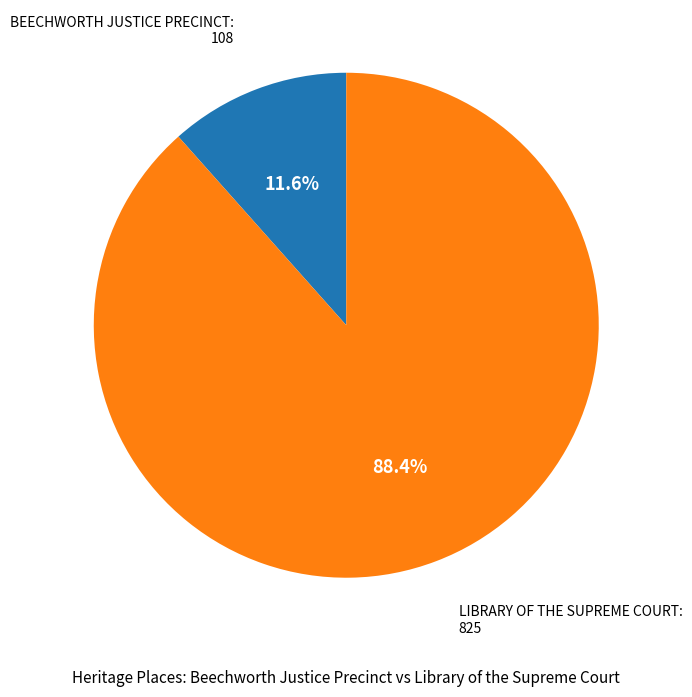

What percentage is the LIBRARY OF THE SUPREME COURT slice, to the nearest percent?

88%